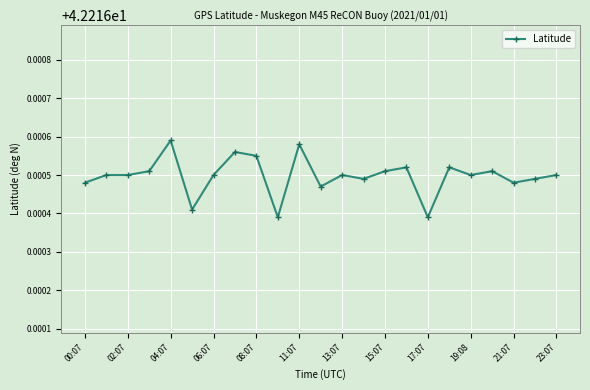

What is the sum of all values?

971.0